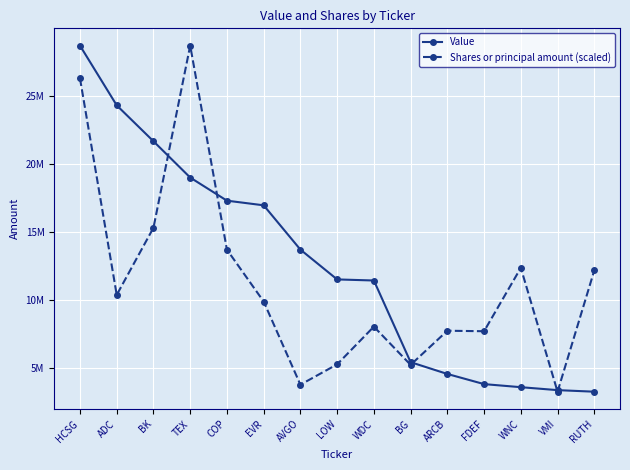

What is the spread (max minus min) of values at FDEF?

3891080.8